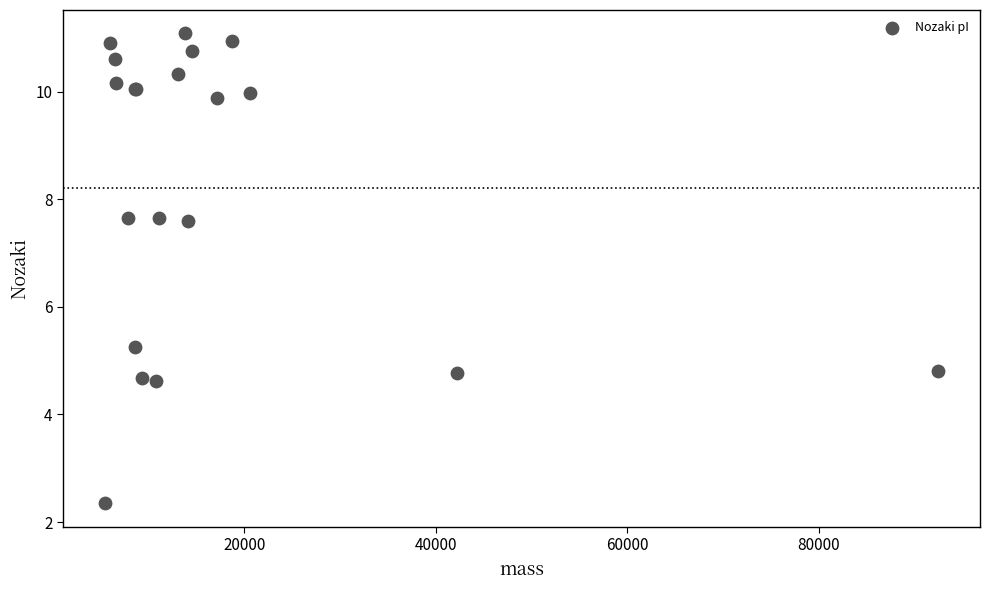

What Y value in the scatter plot is closest to 6?

5.2